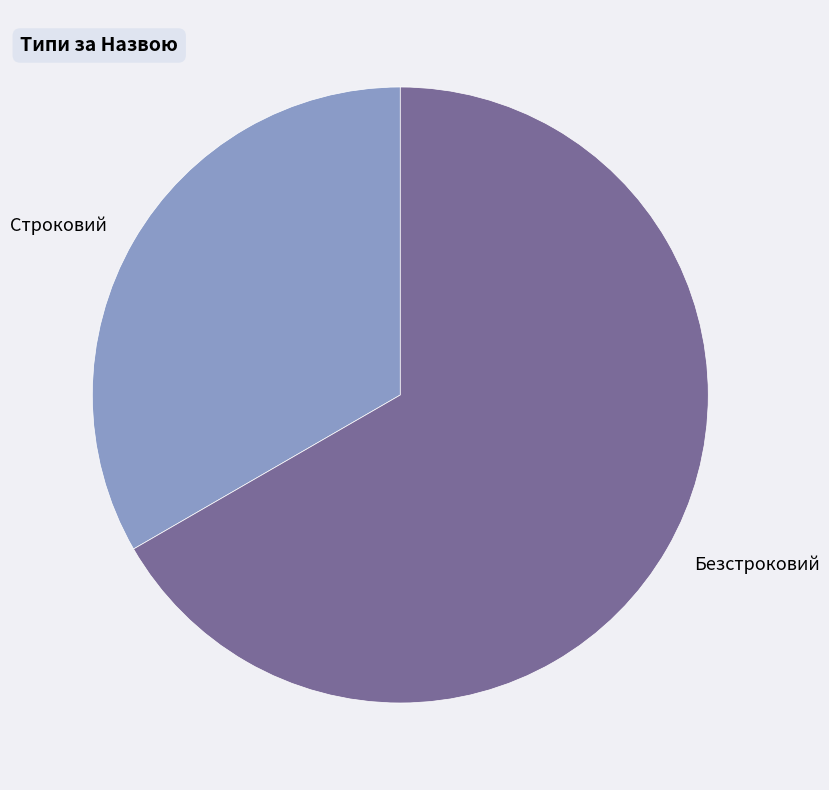

What is the smallest slice in the pie chart?

Строковий